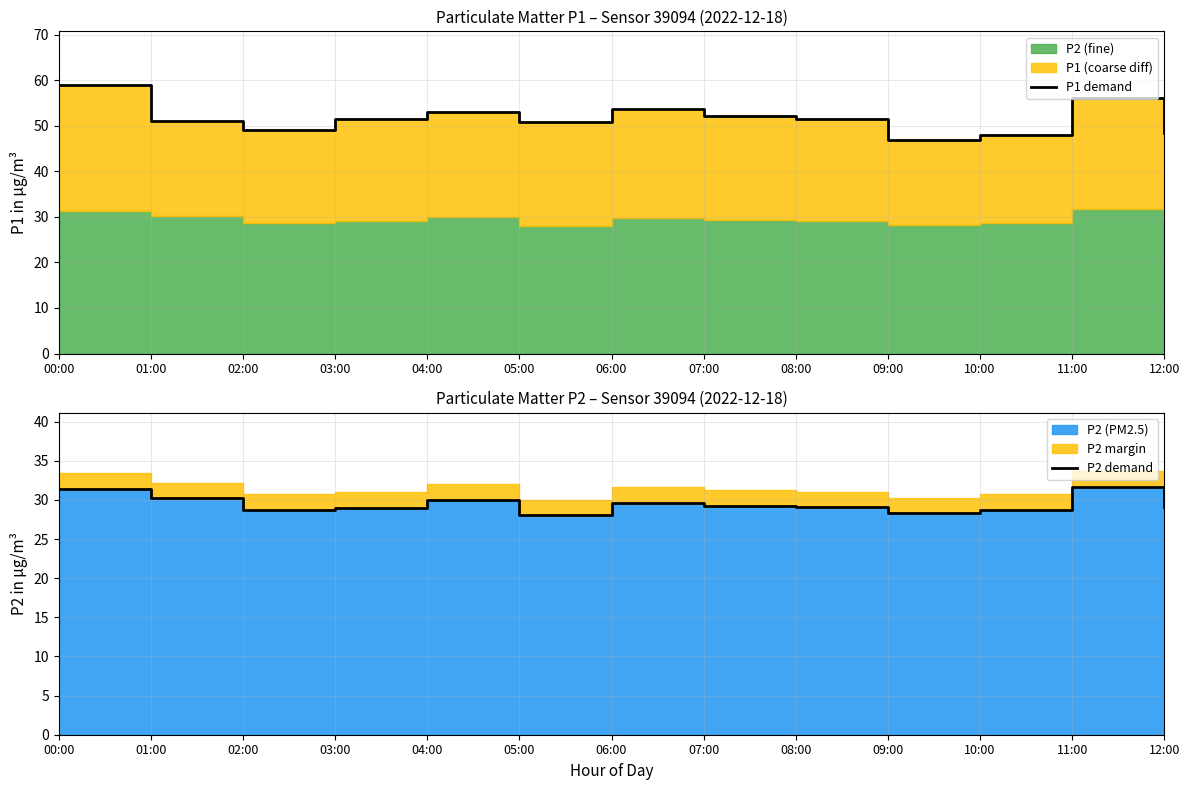

Count the number of categories in the chart.

13